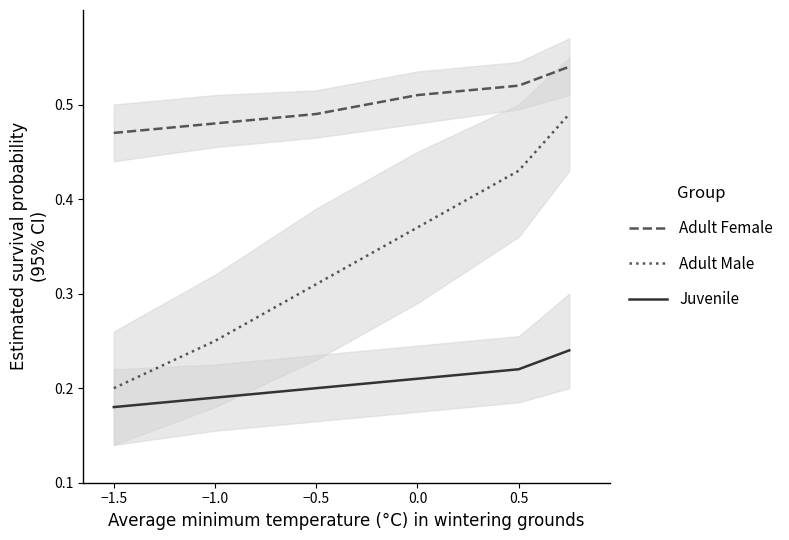

True or false: Adult Female and Juvenile intersect in this chart.

False